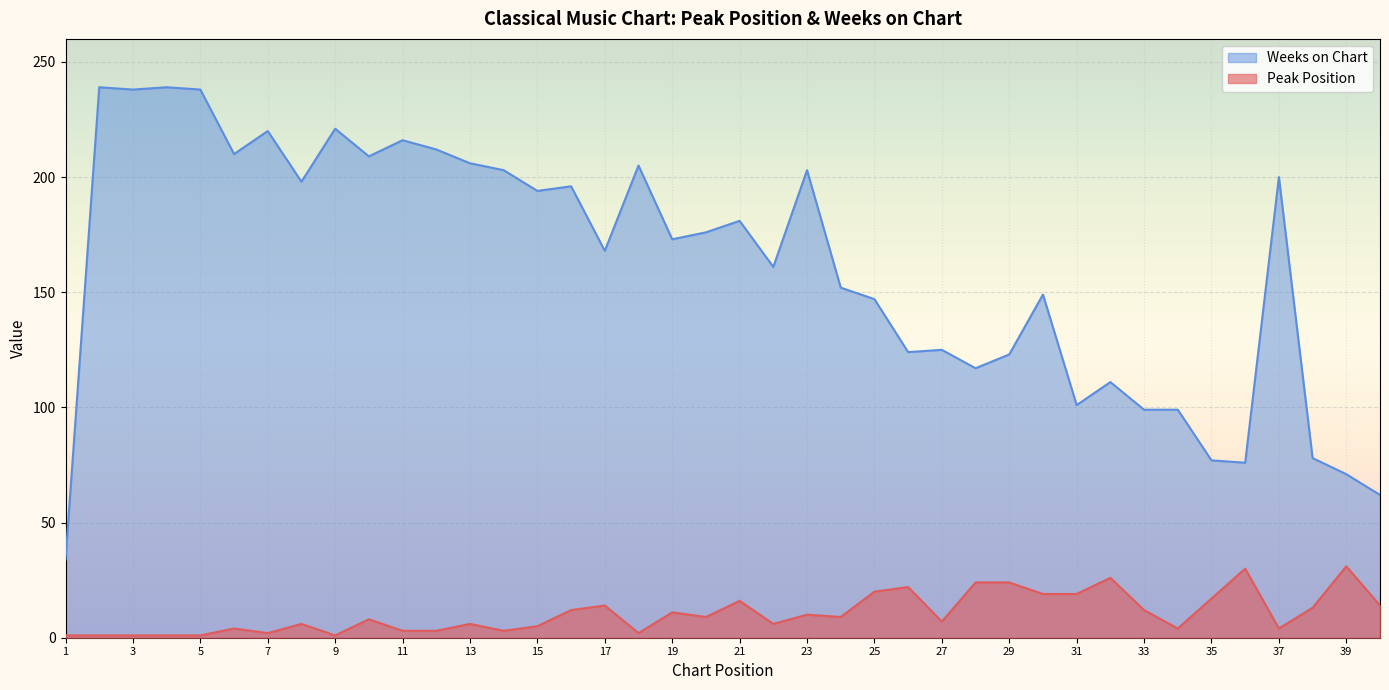

Between 23 and 35, which series saw the biggest shift?

Weeks on Chart